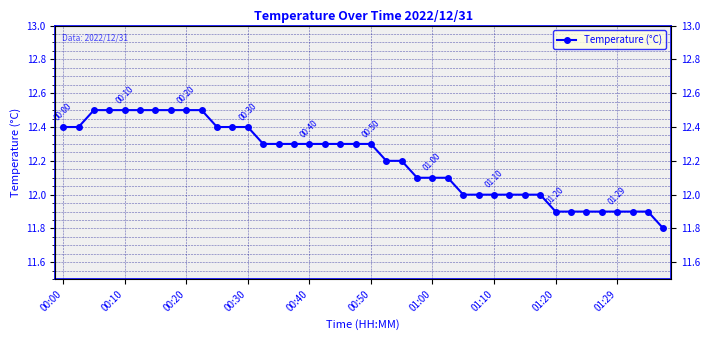

Reading left to right, what are all the values shown in this chart?

12.4	12.4	12.5	12.5	12.5	12.5	12.5	12.5	12.5	12.5	12.4	12.4	12.4	12.3	12.3	12.3	12.3	12.3	12.3	12.3	12.3	12.2	12.2	12.1	12.1	12.1	12.0	12.0	12.0	12.0	12.0	12.0	11.9	11.9	11.9	11.9	11.9	11.9	11.9	11.8